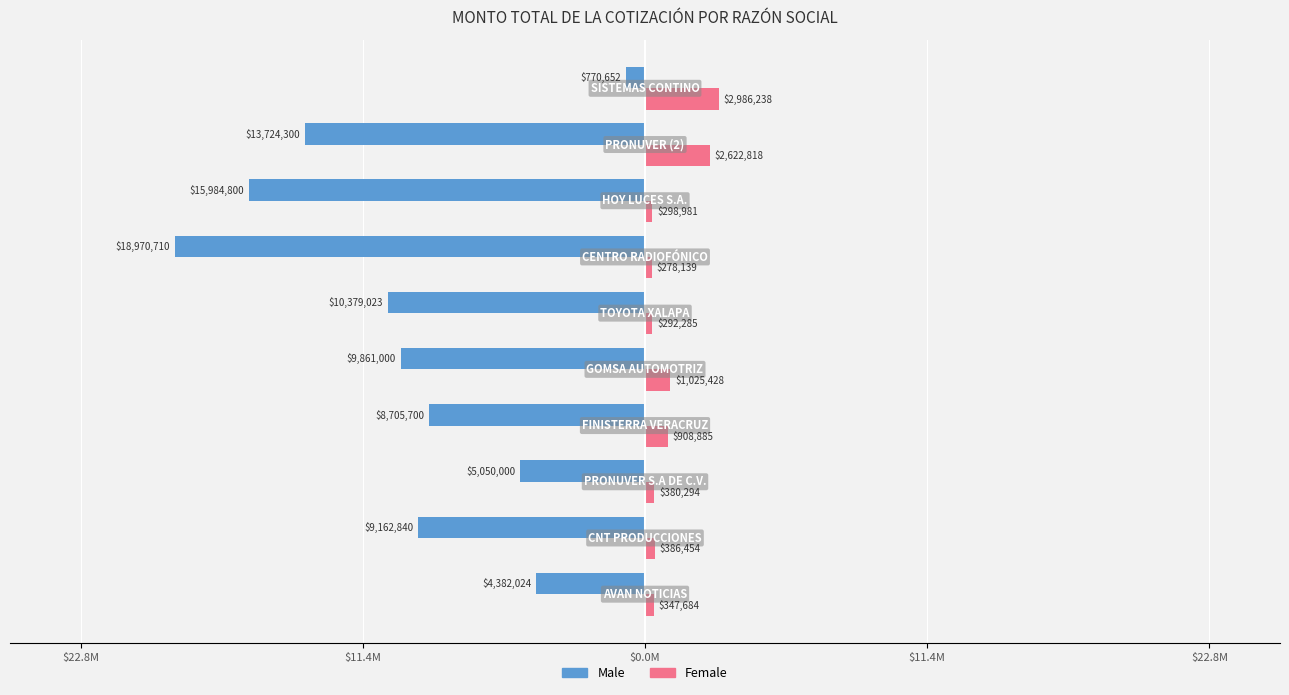

What are all the series names shown in the legend?

Male, Female